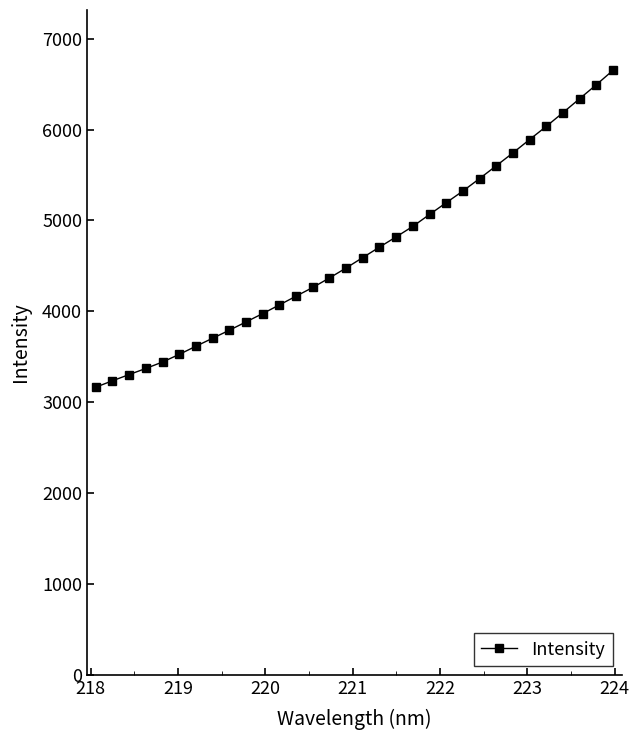

What is the minimum value shown in the chart?

3164.9